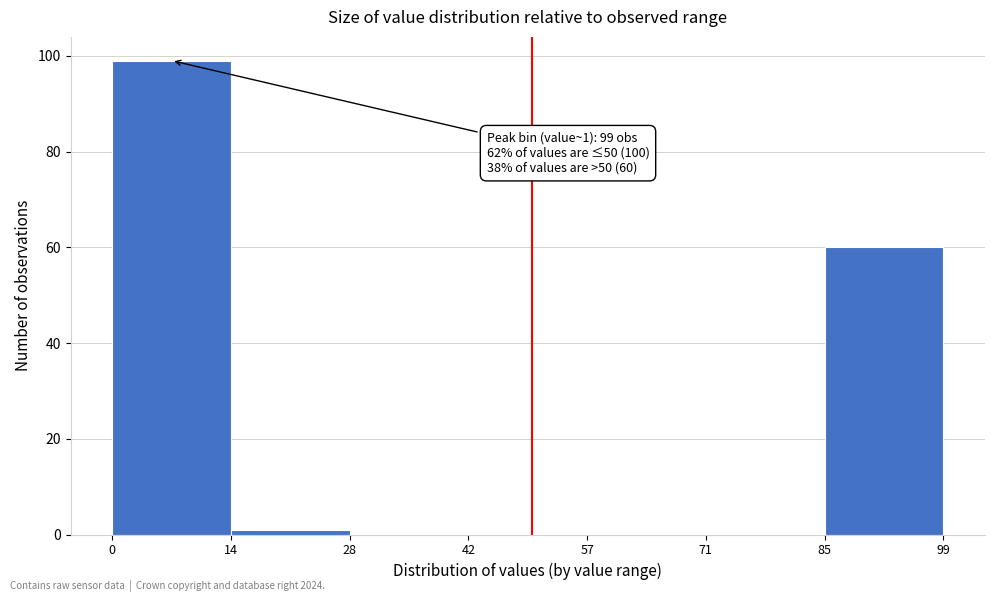

Which range on the x-axis has the tallest bar?

0 to 14